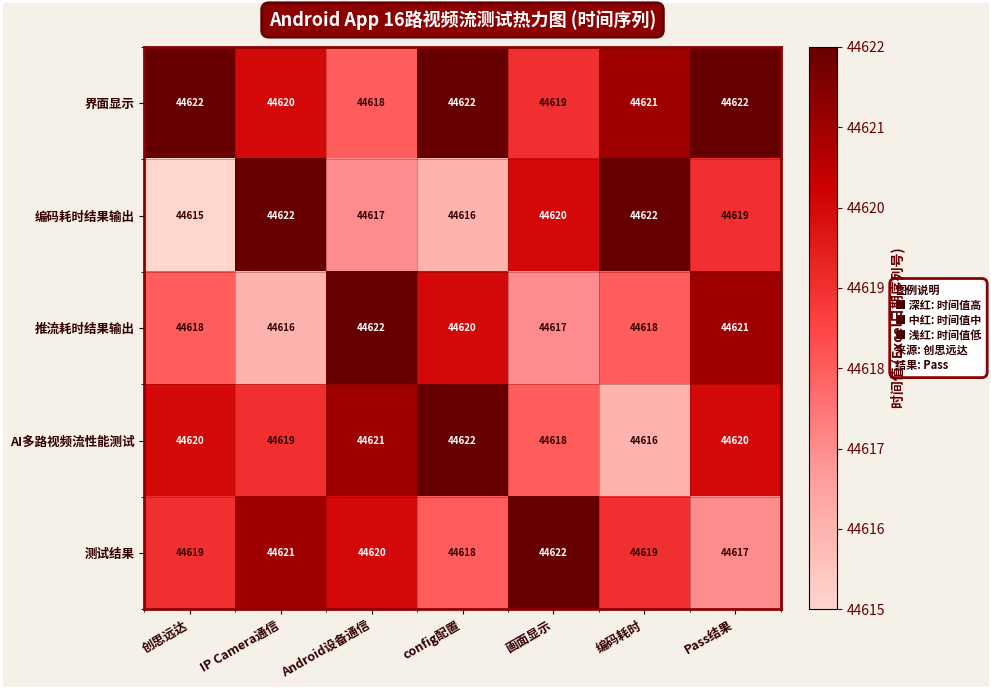

Count the 编码耗时结果输出 values in the range 44616 to 44622.

6